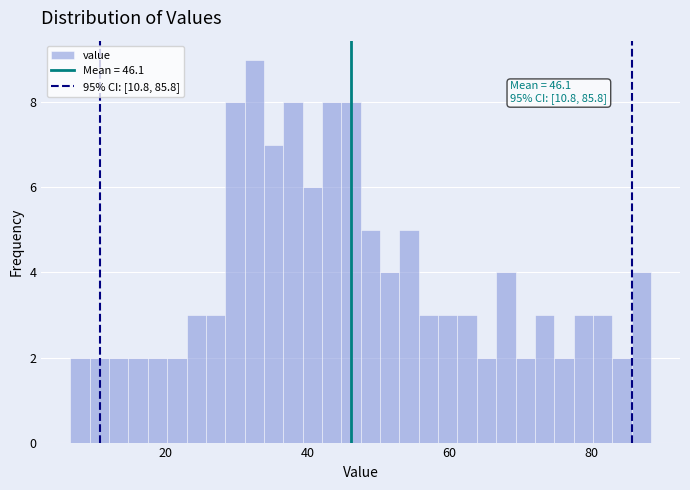

Read against the x-axis, roughly where is the centre of the tallest bar?

32